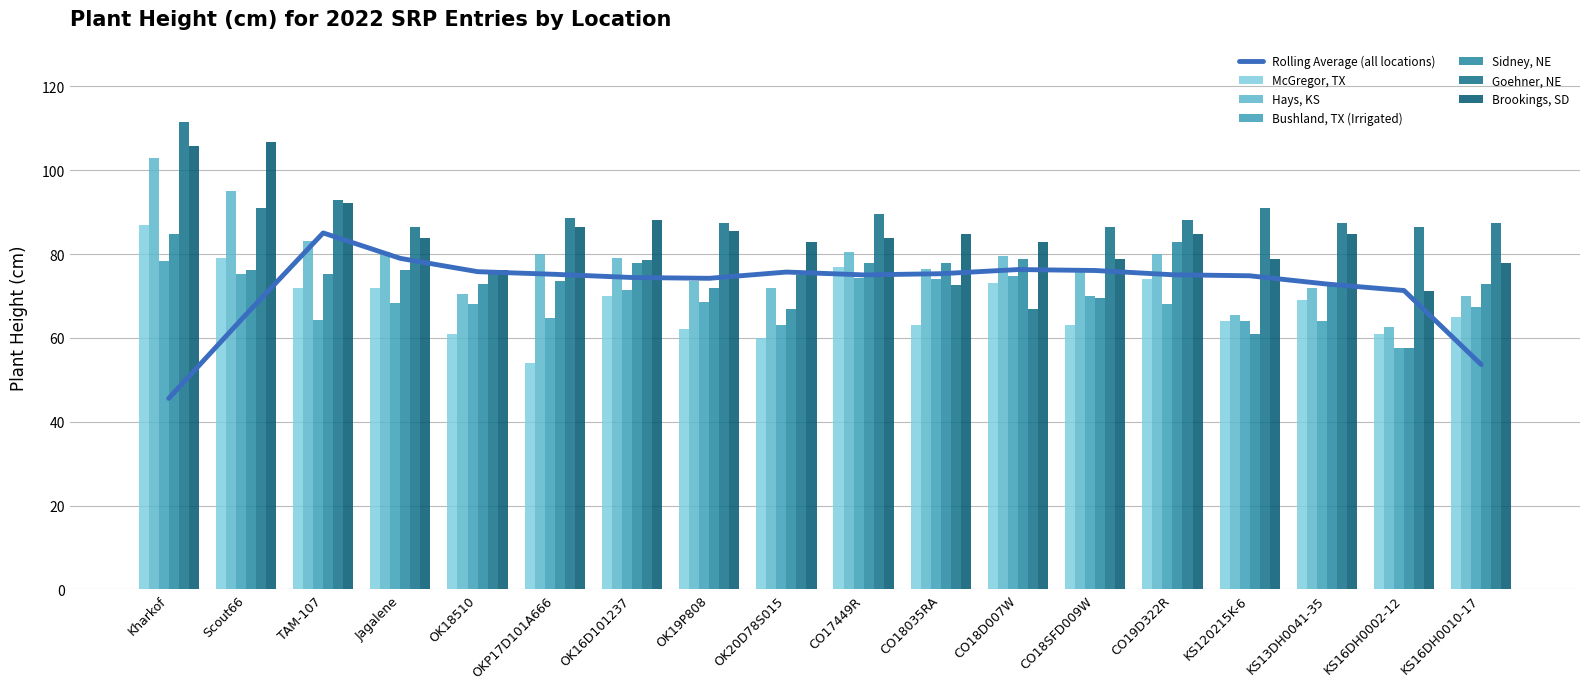

What position from the right is OK20D78S015?

10